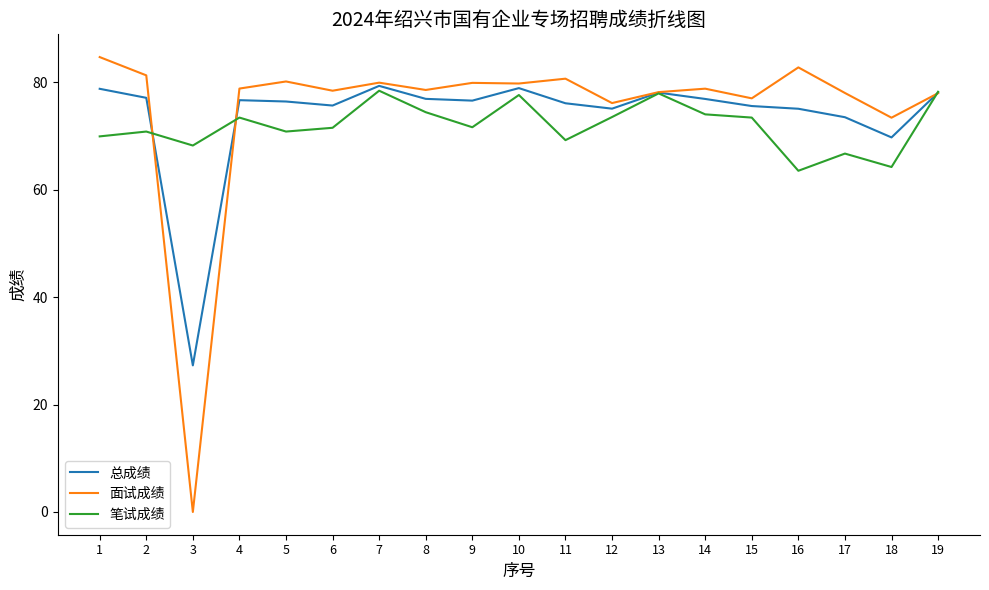

At 9, list the series in order from largest to smallest.

面试成绩, 总成绩, 笔试成绩